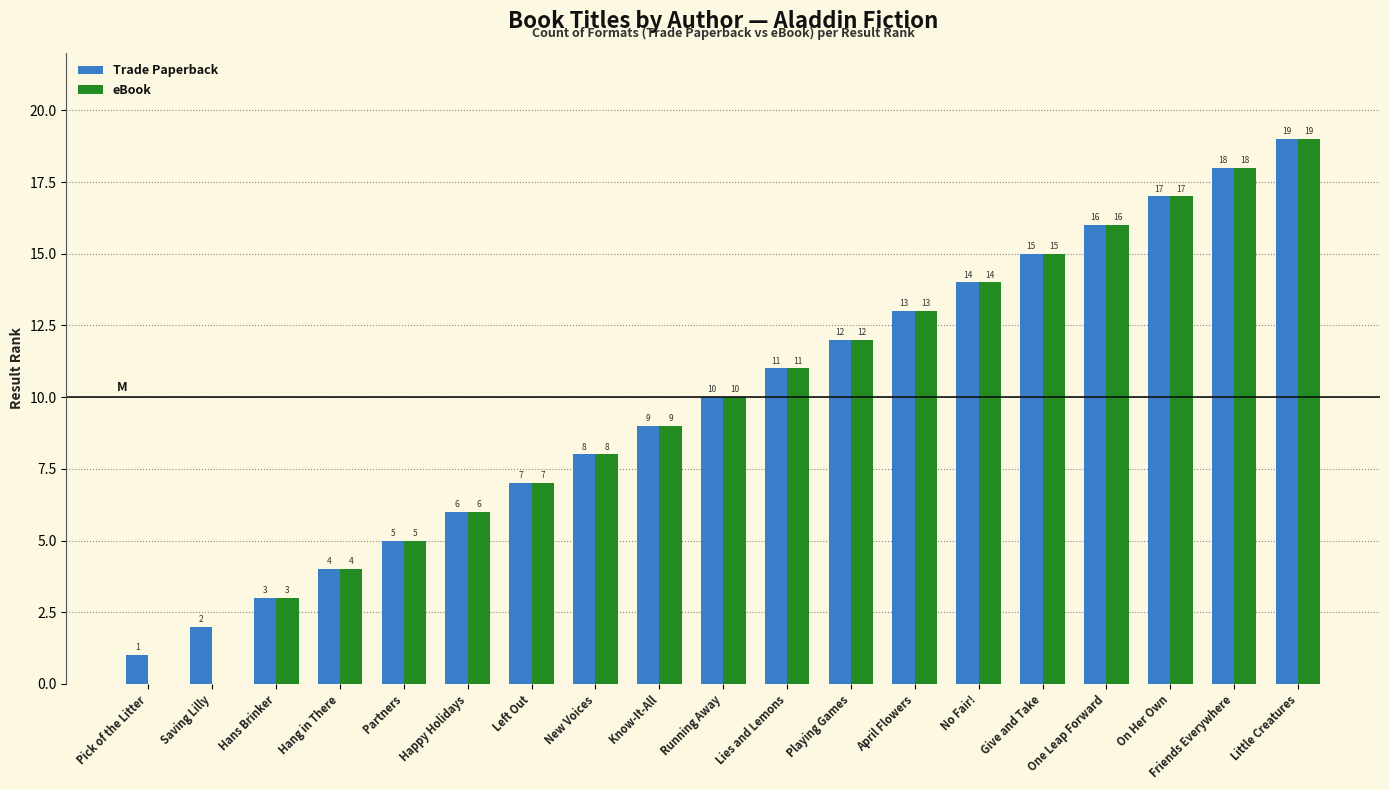

How many categories are shown in the chart?

19